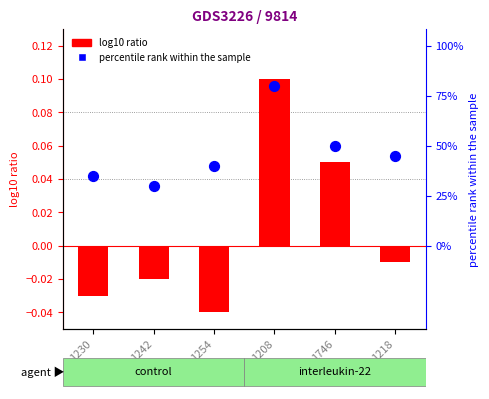

At which category is the sum across all series the highest?

1208